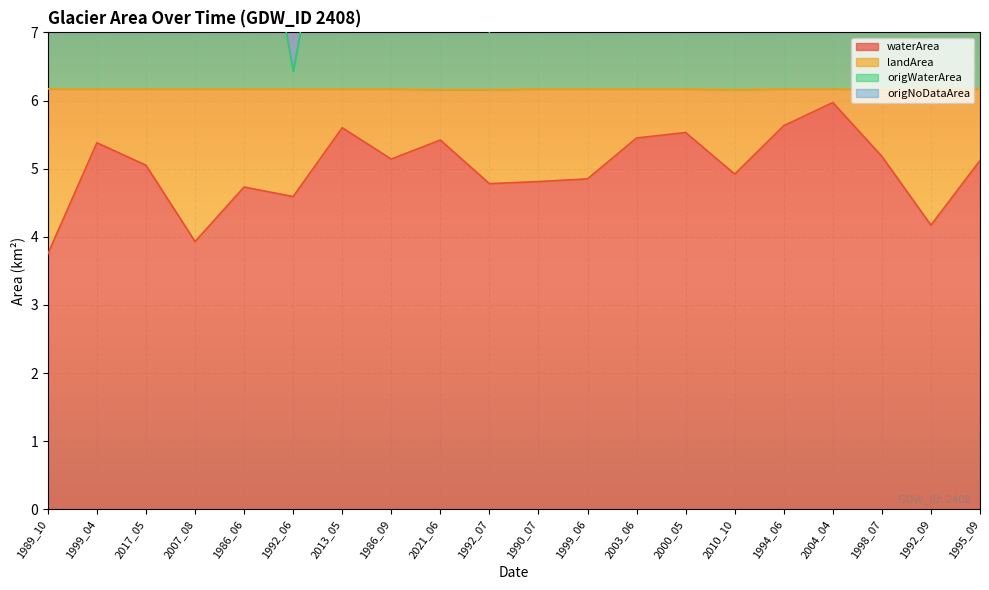

The value of waterArea at 1999_06 is 4.8. True or false?

True